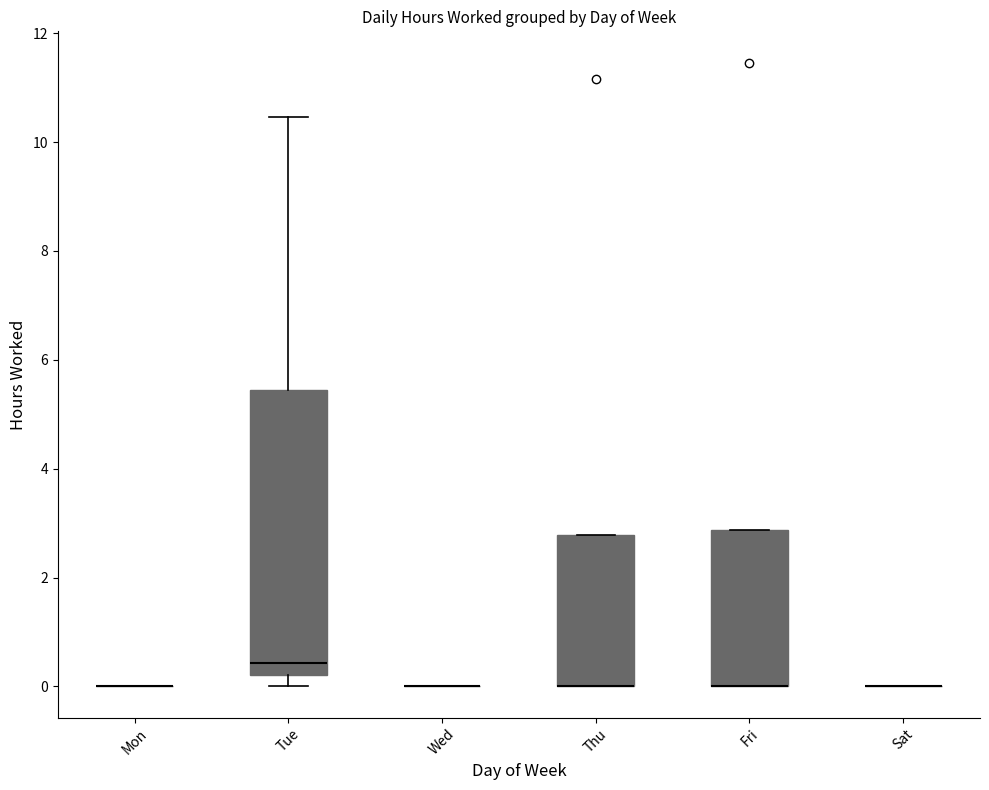

Reading left to right, read every box against the y-axis: the position of its median line, the range the box covers, and the ends of its whiskers. The values are not printed on the chart, so give them approximately, as read against the axis.

Mon: box collapsed to a line at 0.0, whiskers 0.0 to 0.0
Tue: median 0.4, box 0.2 to 5.4, whiskers 0.0 to 10.4
Wed: box collapsed to a line at 0.0, whiskers 0.0 to 0.0
Thu: median 0.0 (drawn on the box's lower edge), box 0.0 to 2.8, whiskers 0.0 to 2.8
Fri: median 0.0 (drawn on the box's lower edge), box 0.0 to 2.8, whiskers 0.0 to 2.8
Sat: box collapsed to a line at 0.0, whiskers 0.0 to 0.0